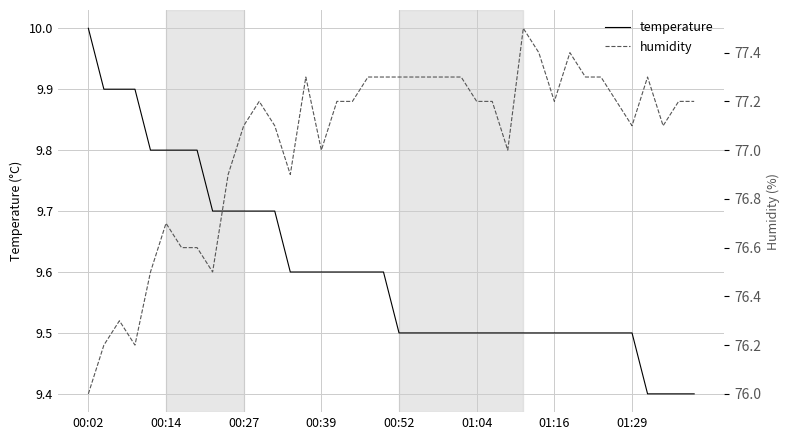

What is the maximum value shown in the chart?

77.5